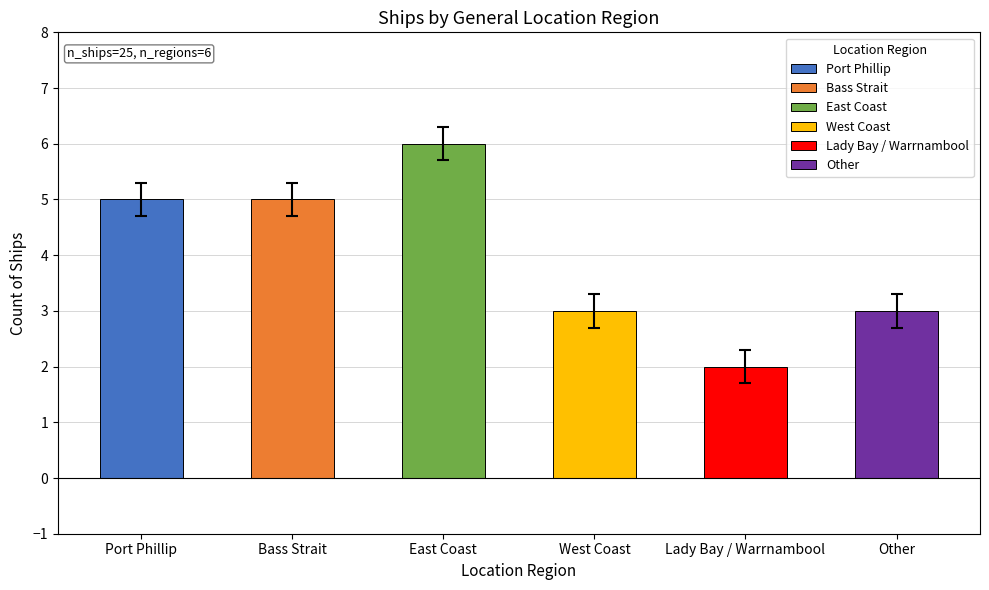

Count the number of values greater than 5.

1